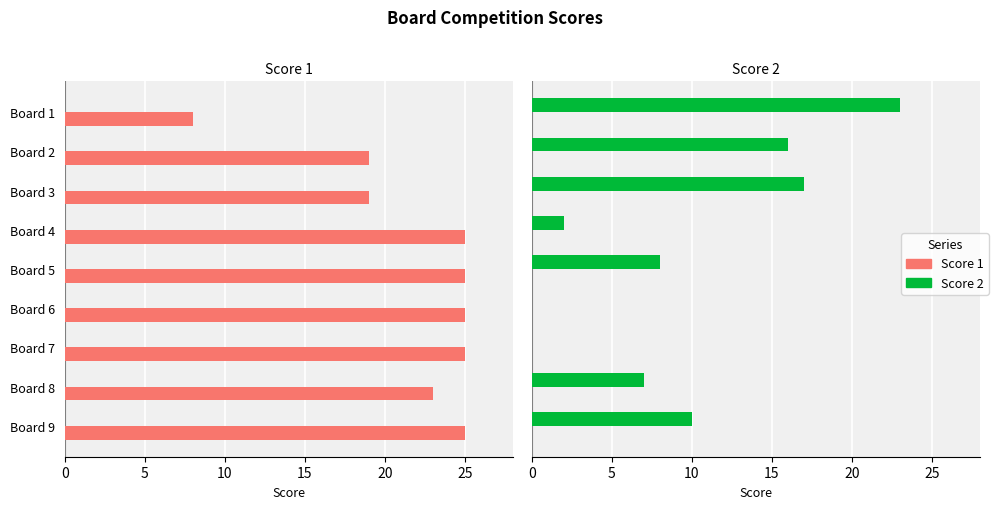

Are the bars grouped side by side (vs. stacked)?

Yes